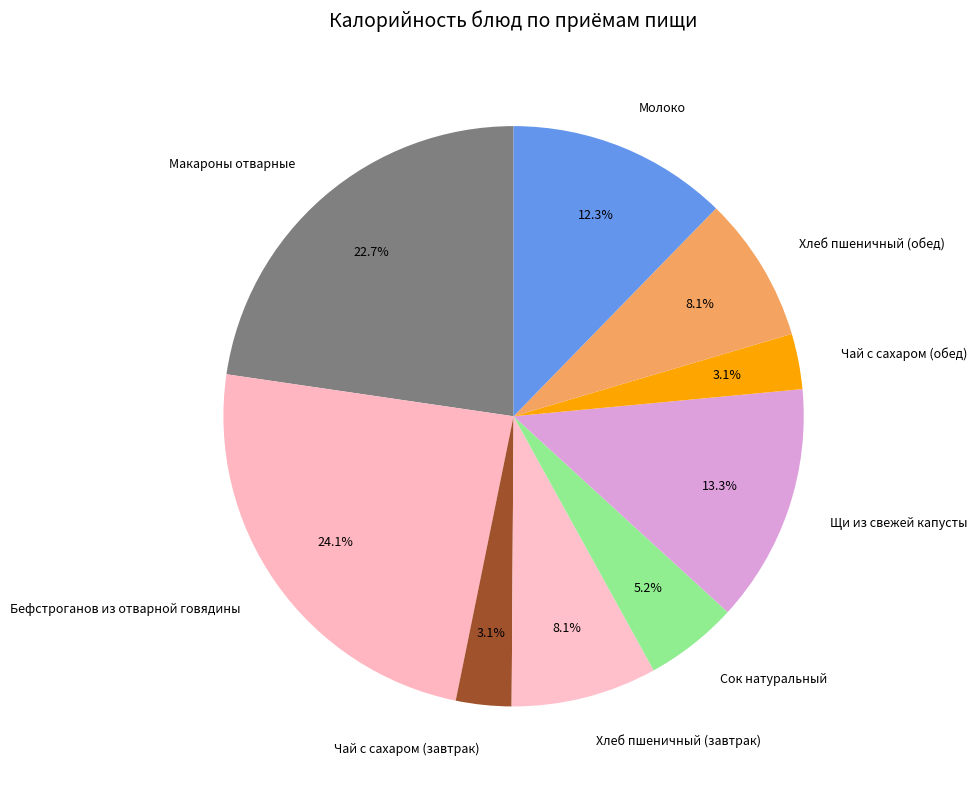

To the nearest percent, what percentage of the pie is Бефстроганов из отварной говядины?

24%